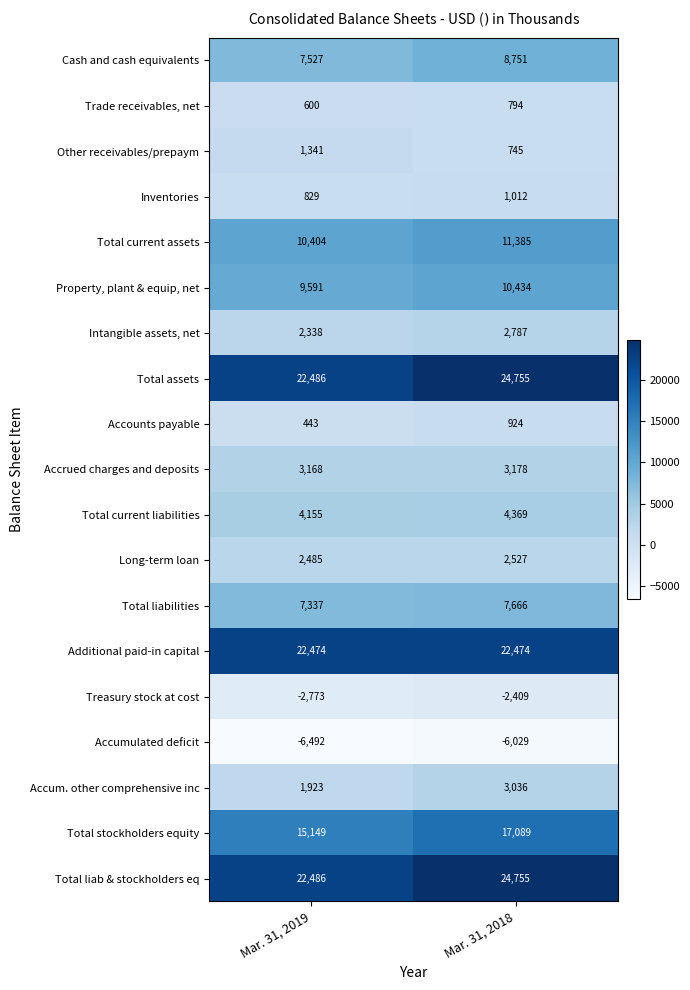

What is the spread (max minus min) of values at Mar. 31, 2018?

30784